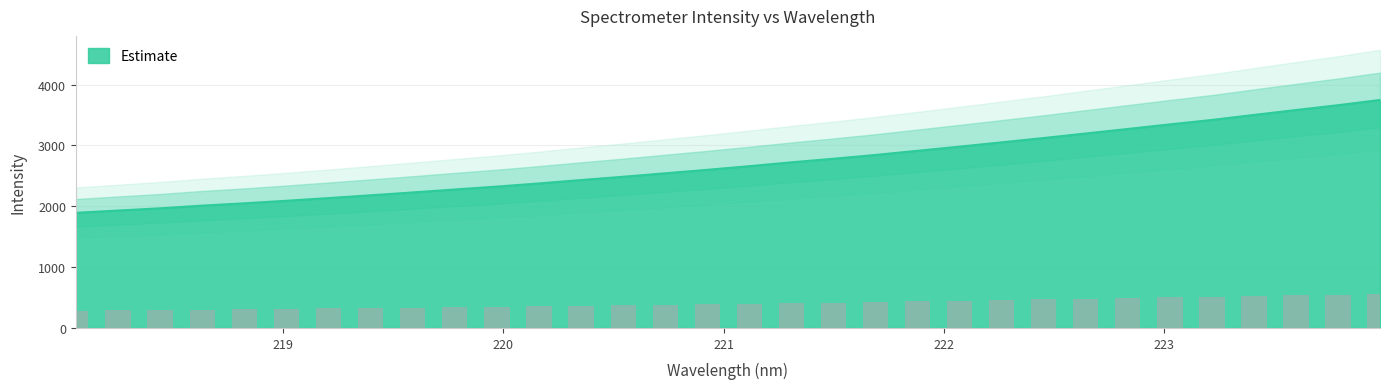

Reading left to right, extract all data points from this chart.

1892.4	1930.2	1966.7	2010.9	2048.8	2090.7	2135.1	2180.7	2227.6	2276.1	2323.5	2375.8	2431.5	2485.1	2542.6	2599.5	2659.4	2722.9	2781.7	2844.0	2912.1	2980.7	3051.3	3122.3	3196.9	3271.1	3346.3	3419.2	3501.7	3582.4	3661.5	3748.0